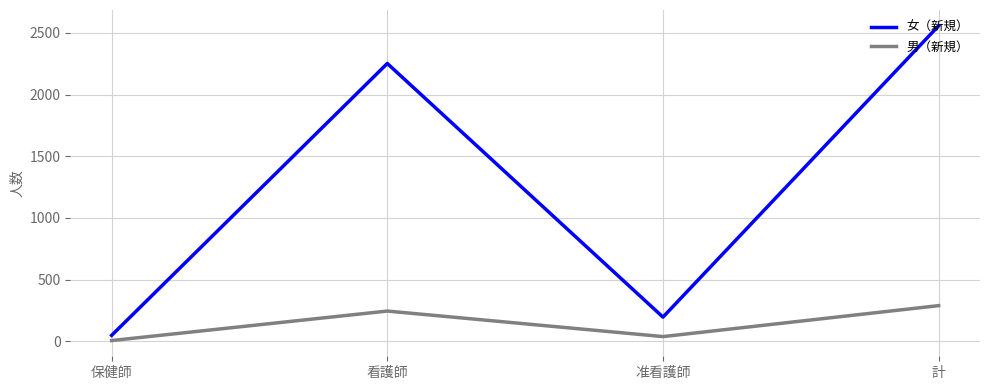

Which series has the largest total across all categories?

女（新規）